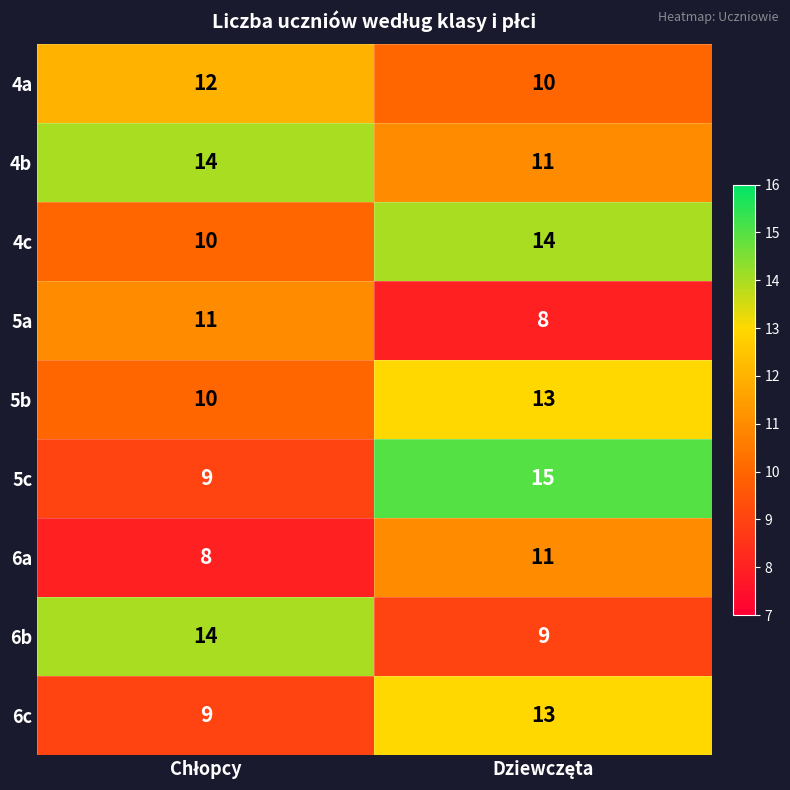

What is the smallest value displayed?

8